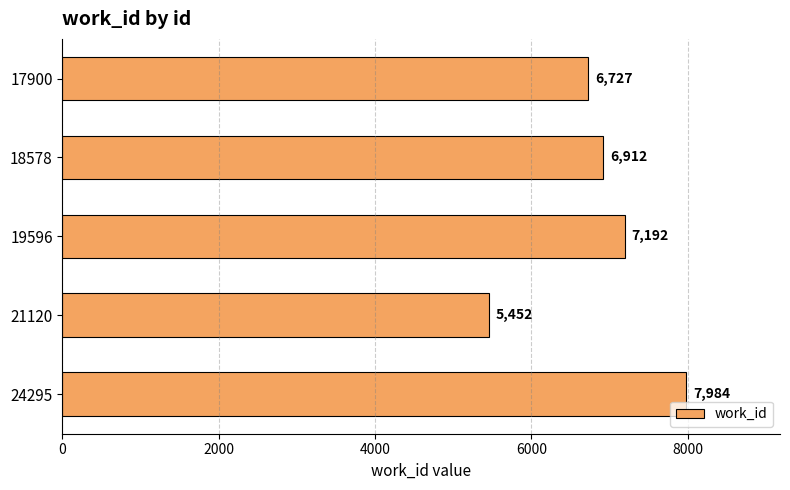

Reading top to bottom, what are all the values shown in this chart?

17900=6727	18578=6912	19596=7192	21120=5452	24295=7984